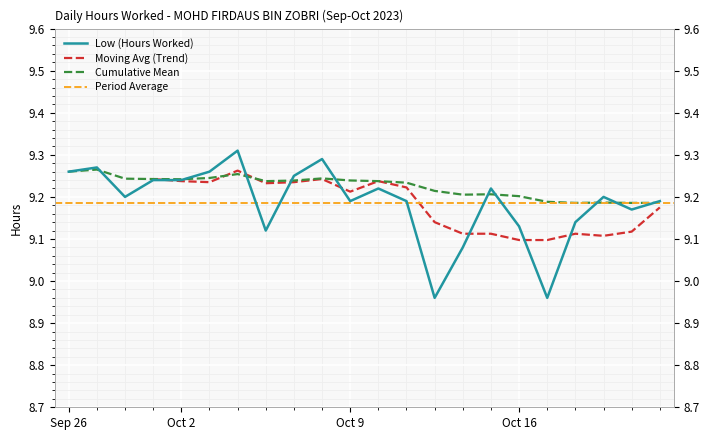

What is the difference between the maximum and minimum values?

0.3